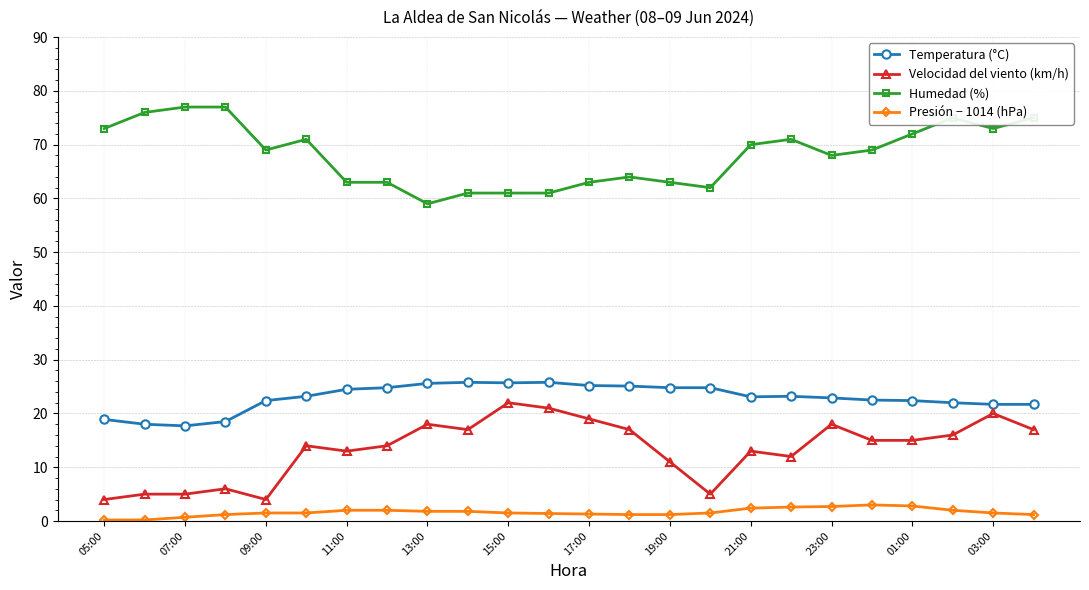

How many lines are shown in the chart?

4